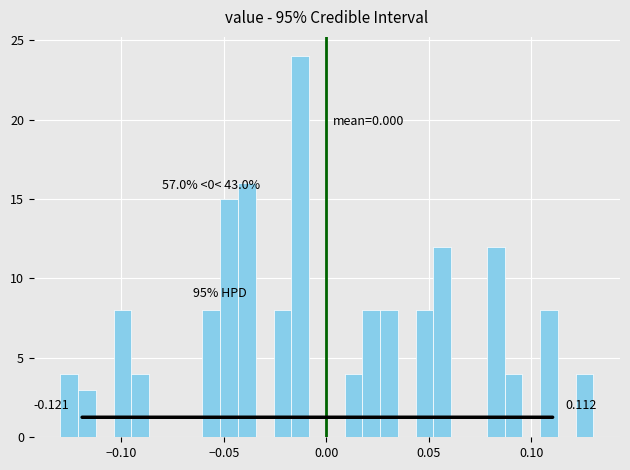

Around what value on the x-axis is the tallest bar? Give the approximate position of its centre, as read against the axis.

-0.015